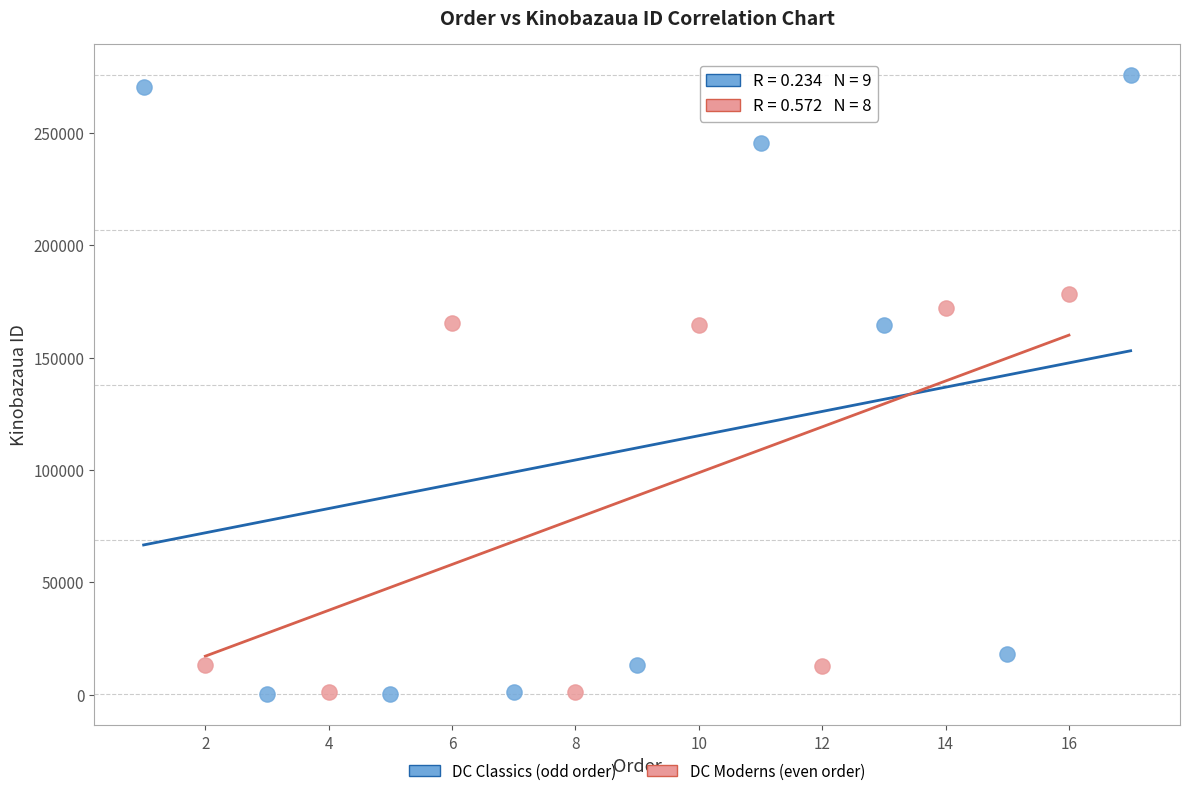

Which series has the widest spread of Y values?

DC Classics (odd order)